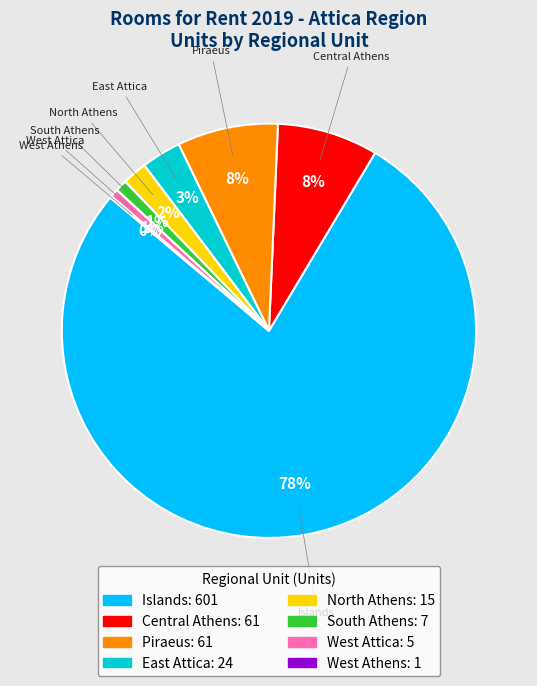

To the nearest percent, what is the difference between the largest and smallest slice percentages?

77%